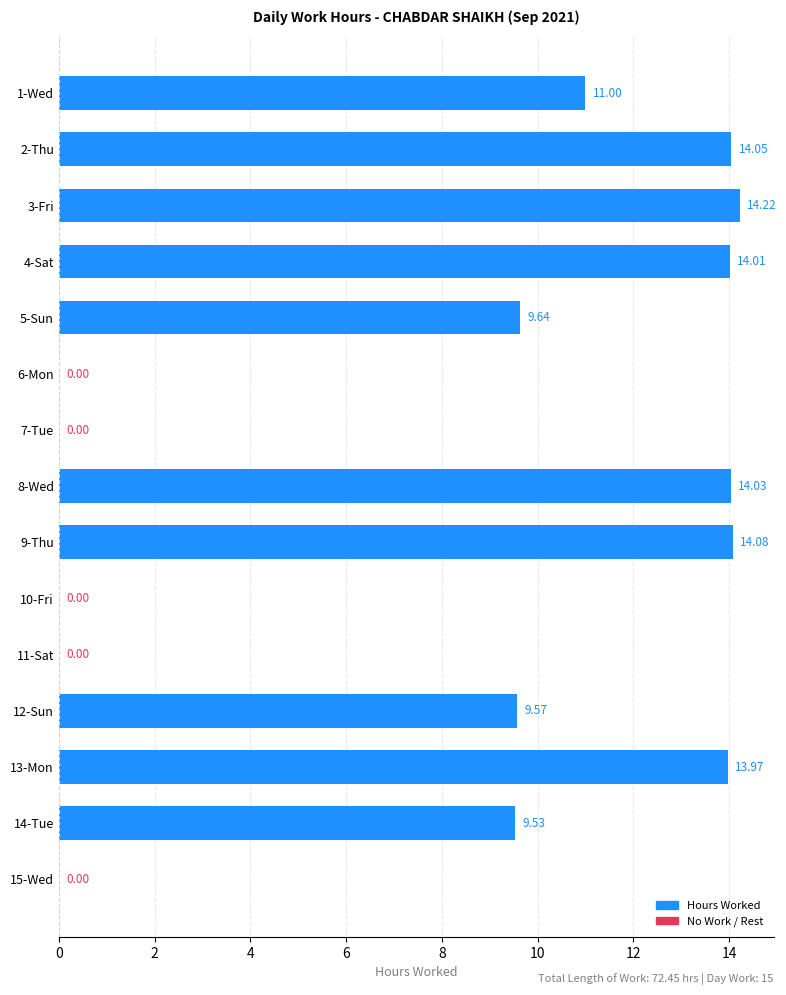

What is the sum of the values at 6-Mon and 8-Wed?

14.0